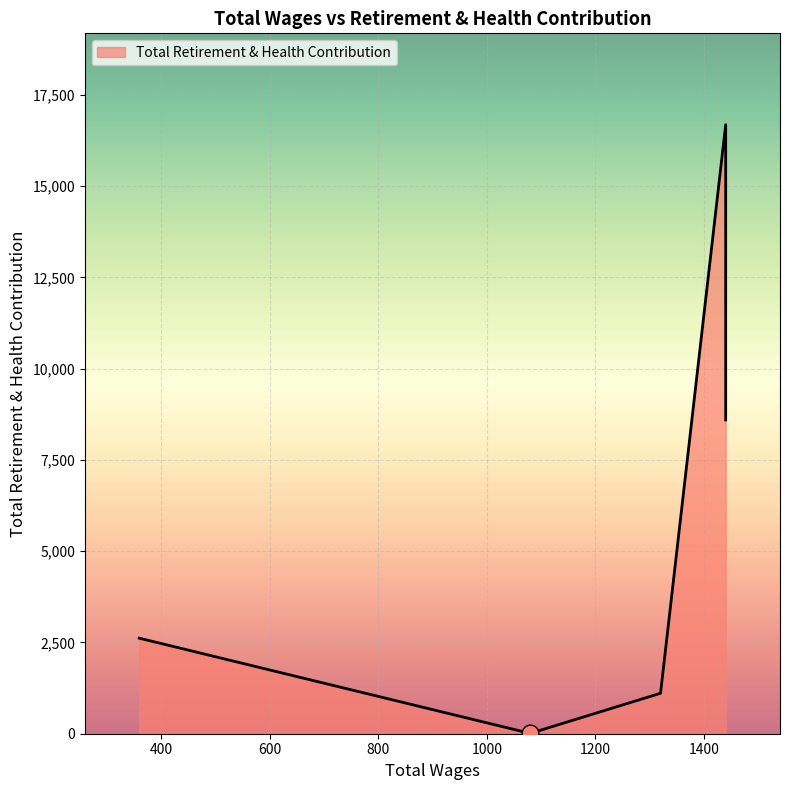

The chart shows a value of 9 at 1080.0. True or false?

True